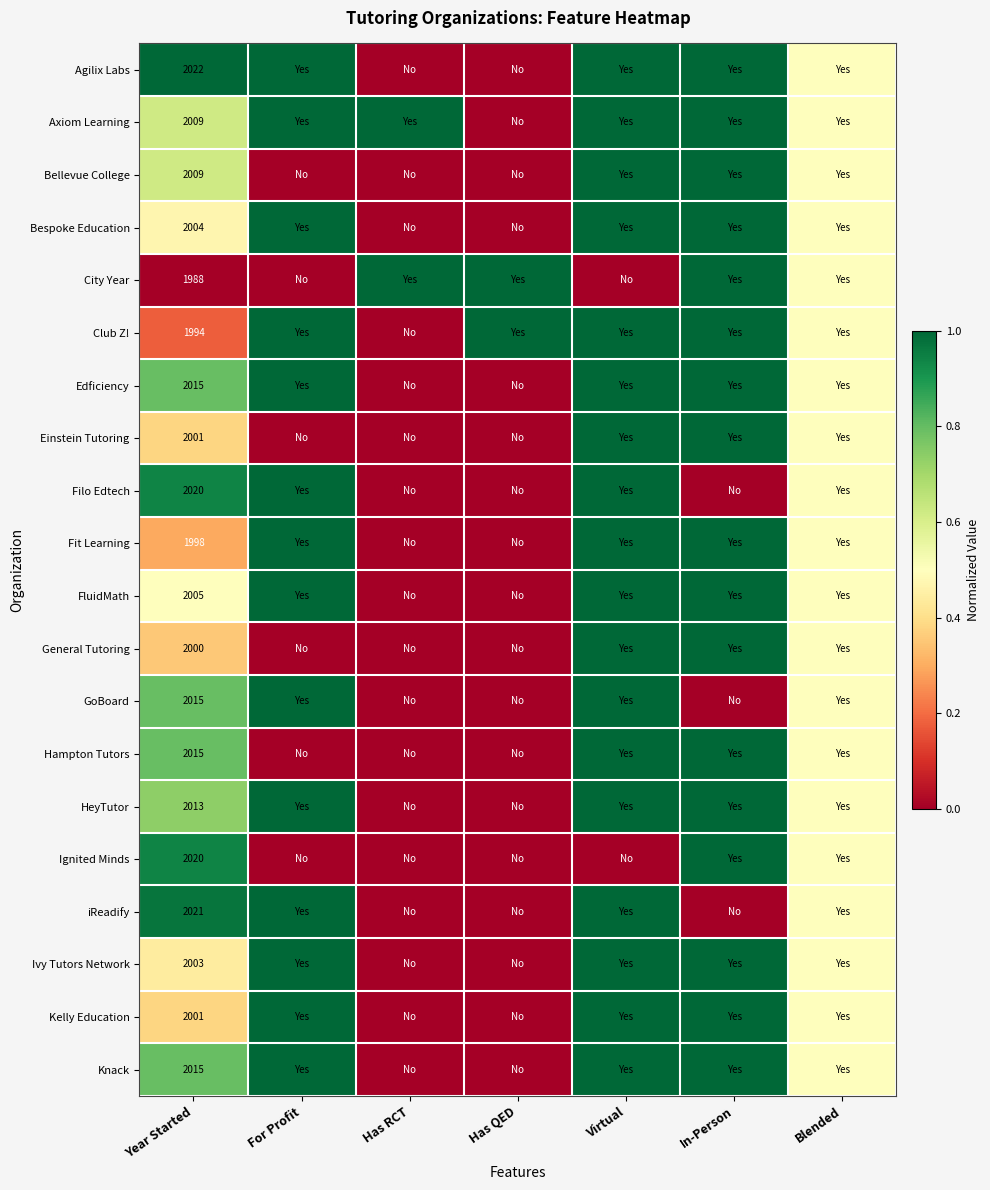

Which has a higher value, Has QED or Virtual?

Virtual